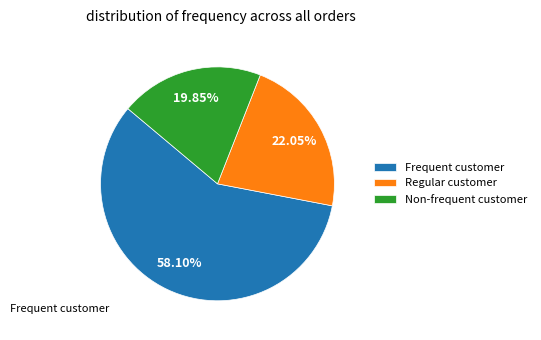

Rank the categories by value from lowest to highest.

Non-frequent customer, Regular customer, Frequent customer